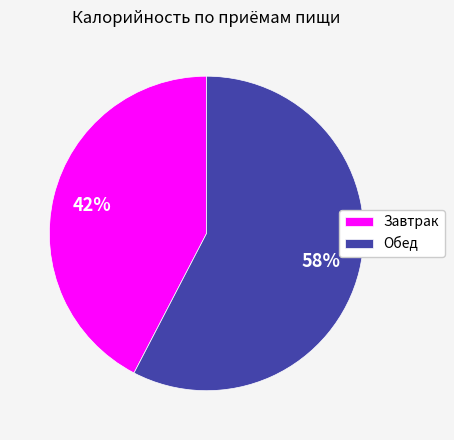

The Обед slice represents 65% of the pie. True or false?

False